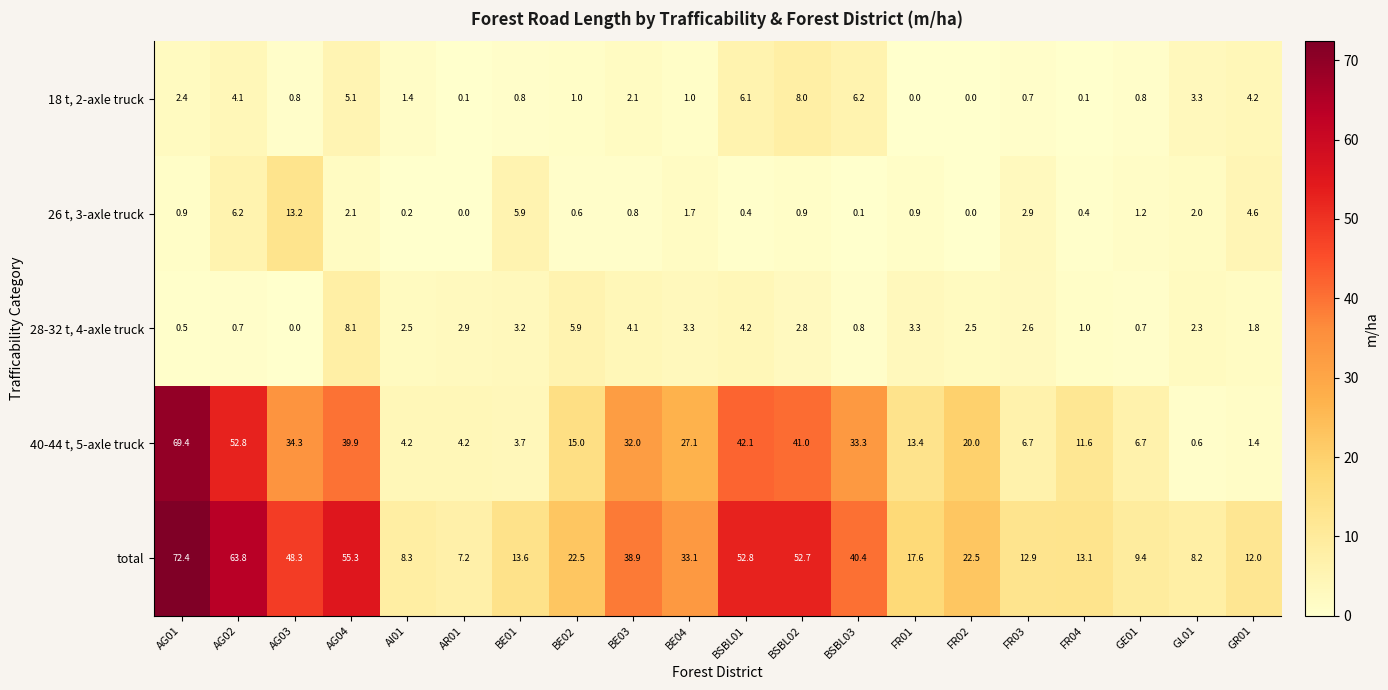

At how many categories does at least one series exceed 18?

11